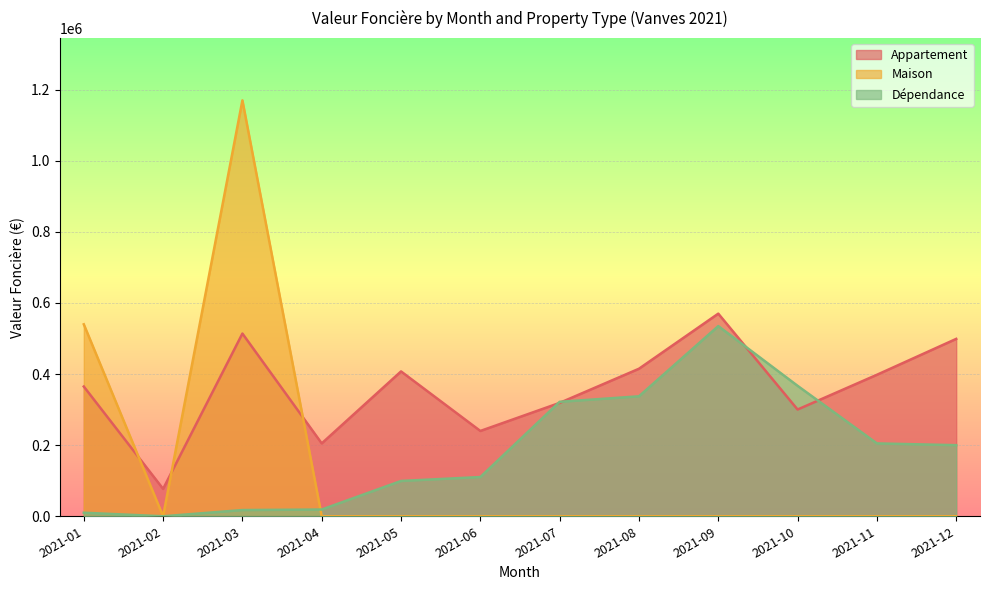

How many interior local peaks does the Maison series have?

1